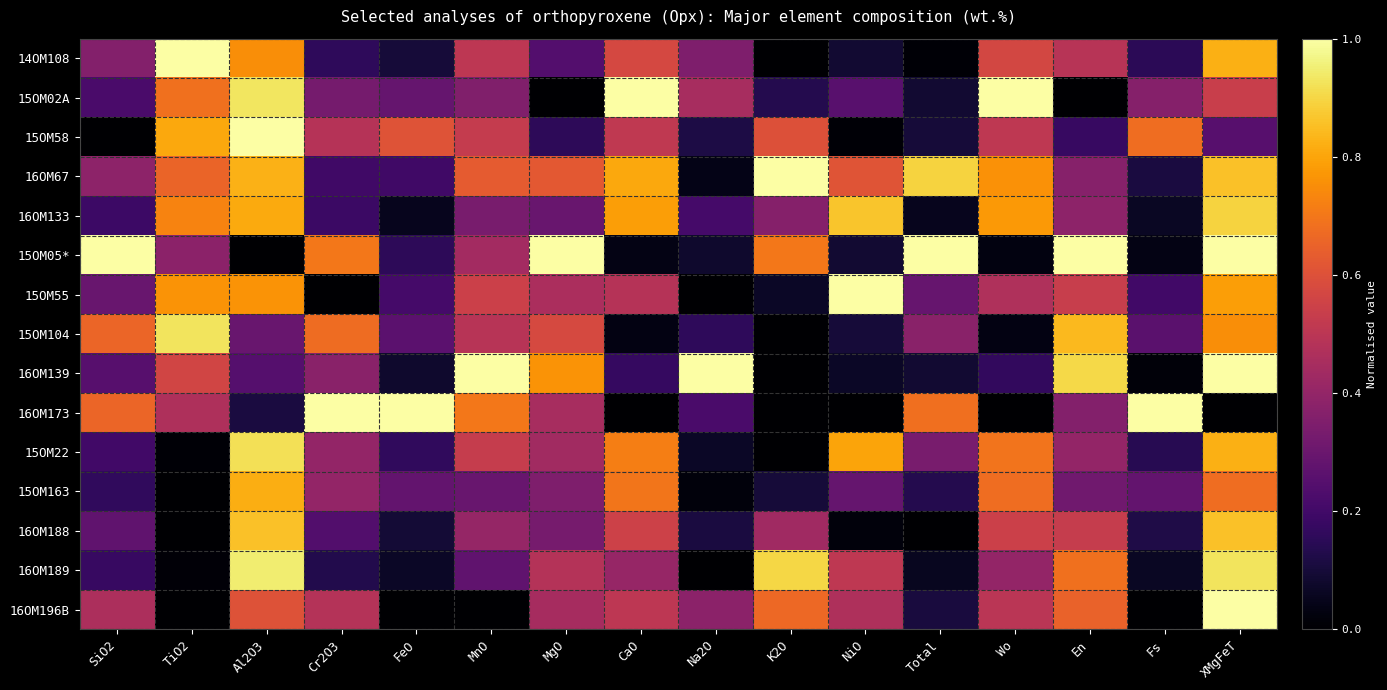

How many distinct data groups are displayed?

15